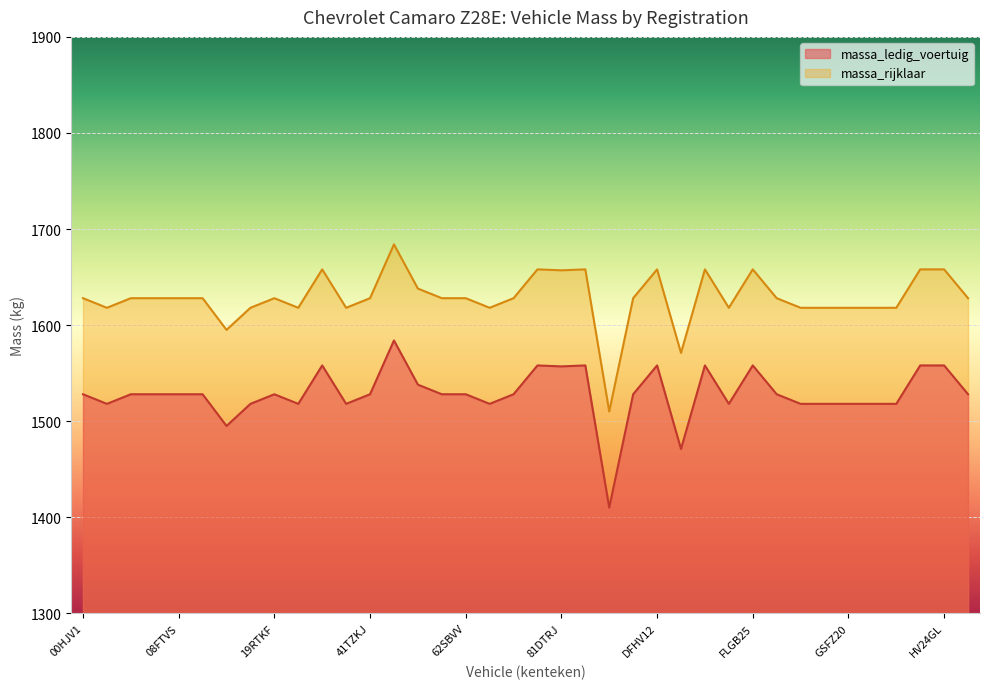

What is the difference between the maximum and minimum values in the massa_rijklaar series?

174